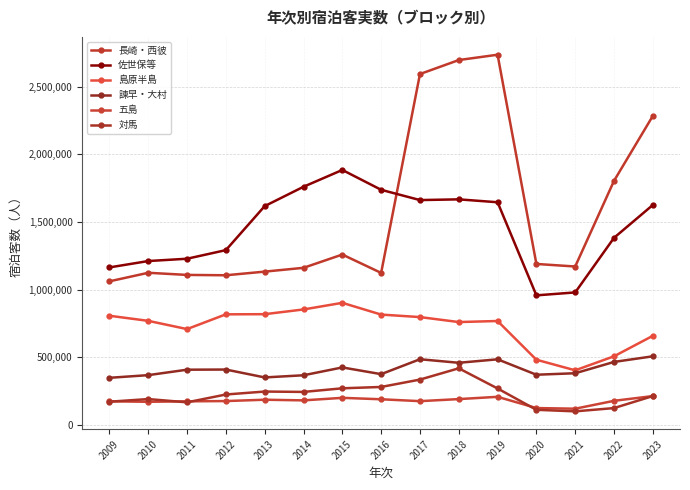

True or false: 対馬 has more than 0 interior local peaks.

True